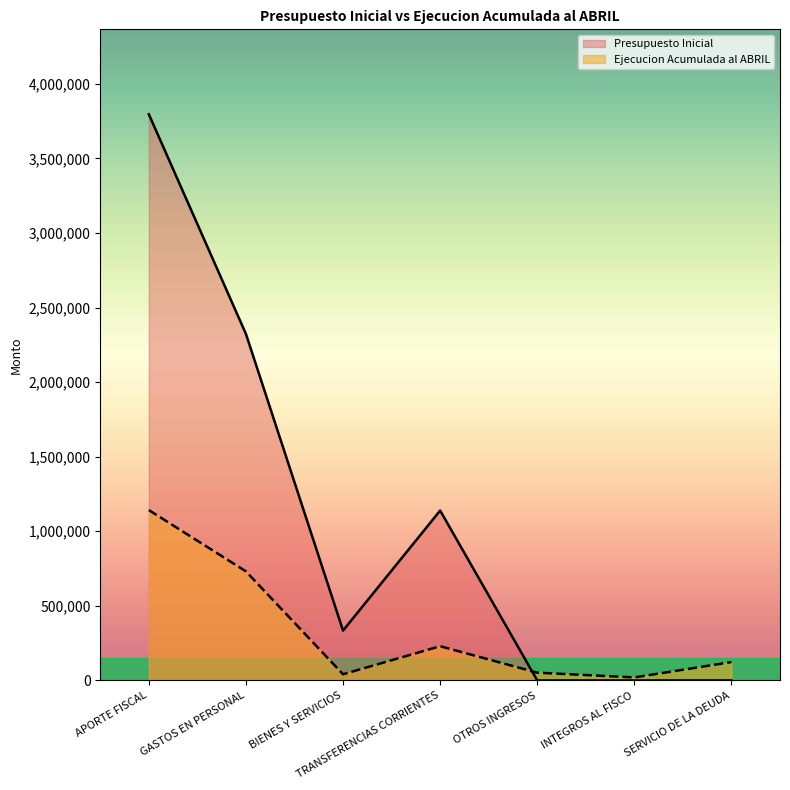

What are all the series names shown in the legend?

Presupuesto Inicial, Ejecucion Acumulada al ABRIL